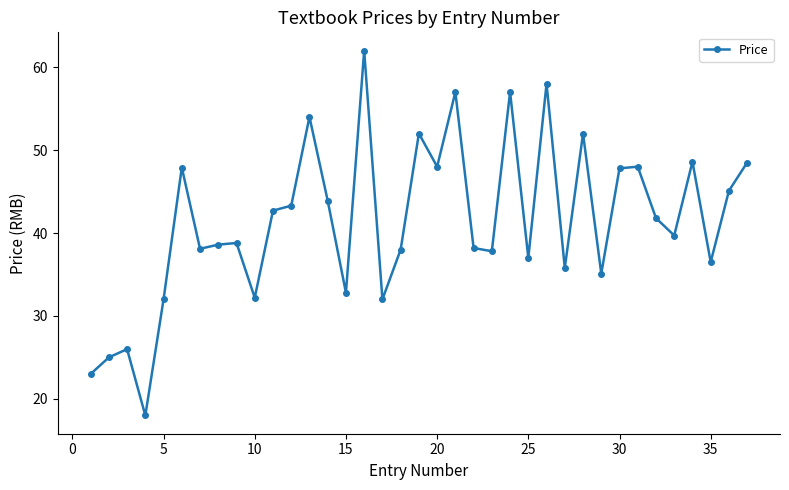

What is the sum of all values?

1532.2